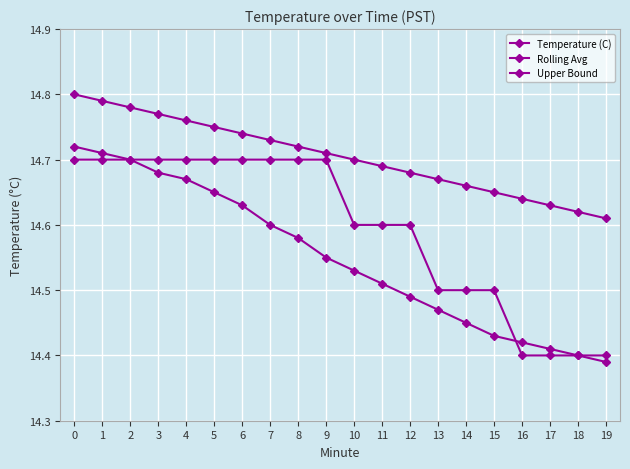

Where is Temperature (C) nearest to the value 14?

16